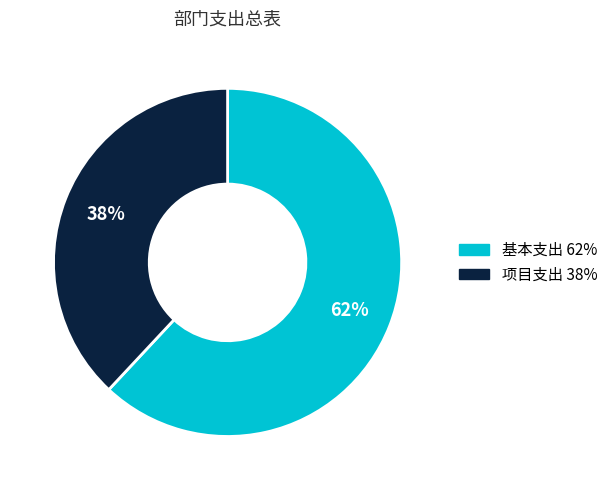

Rank the categories by value from highest to lowest.

基本支出, 项目支出